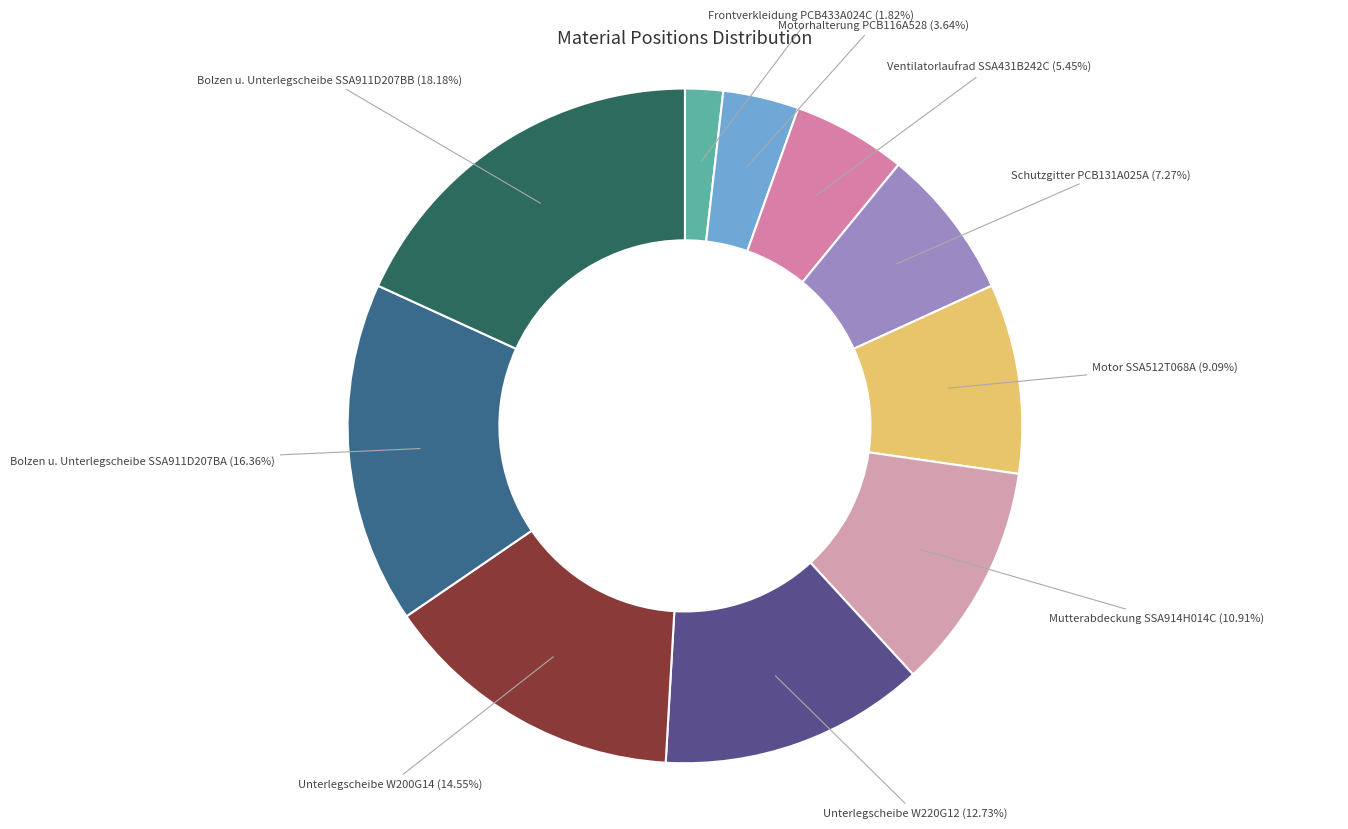

How many segments does this pie chart have?

10